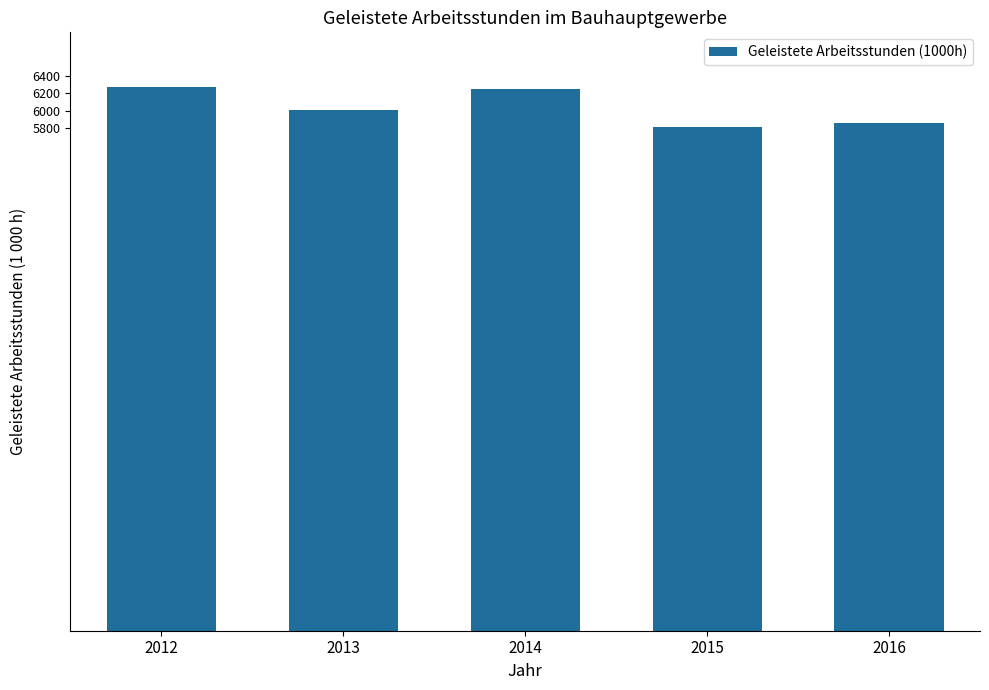

What is the value of the 1st bar from the left?

6274.8